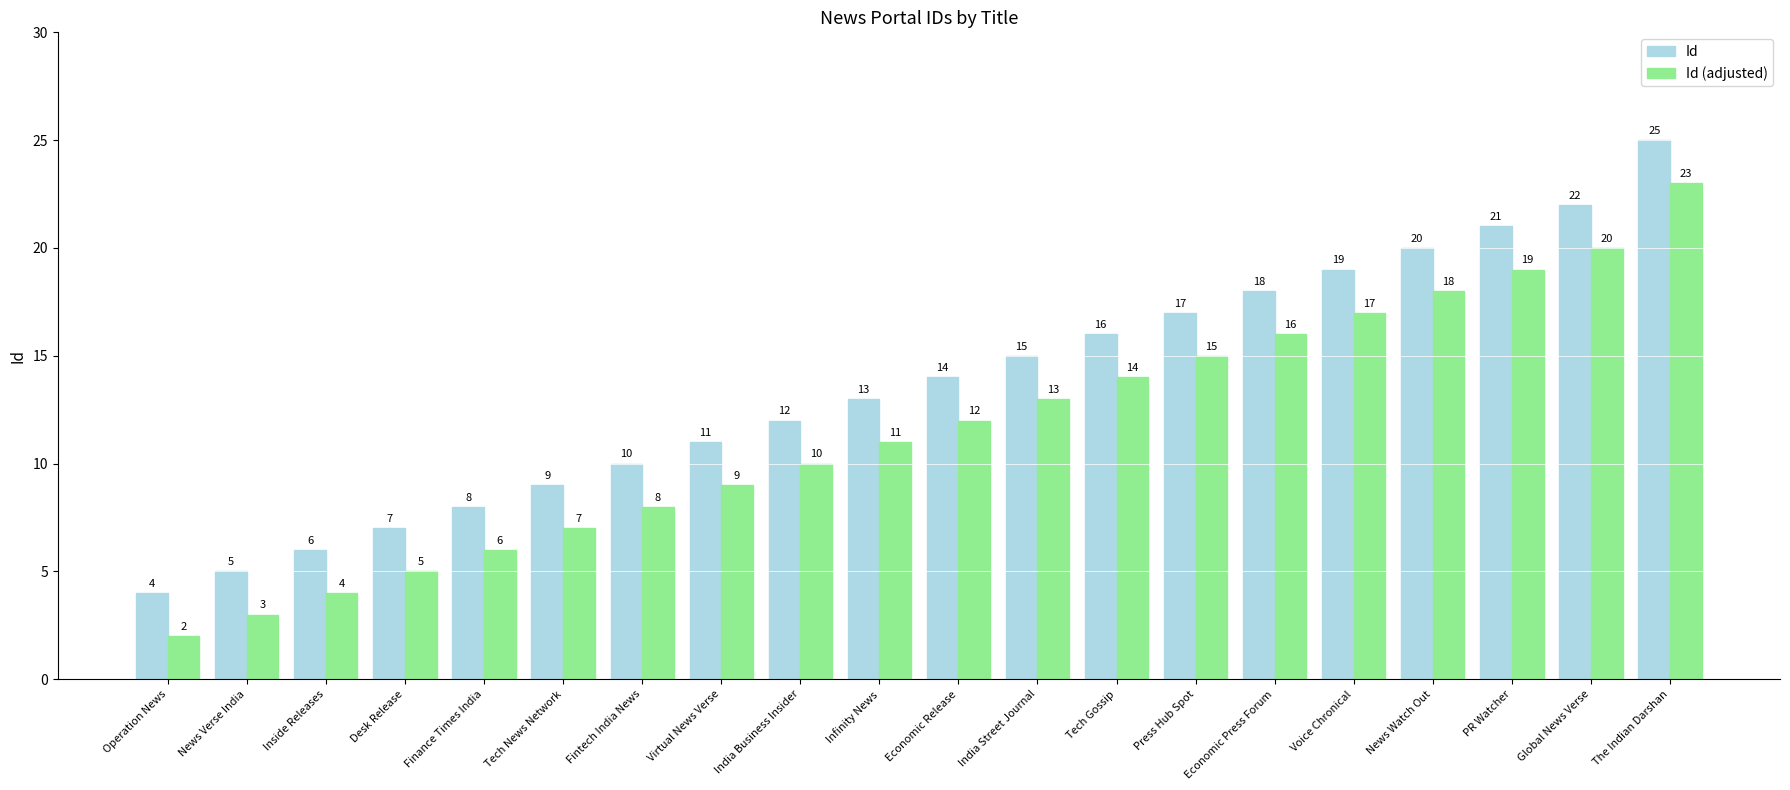

At which label is Id closest to 14?

Economic Release